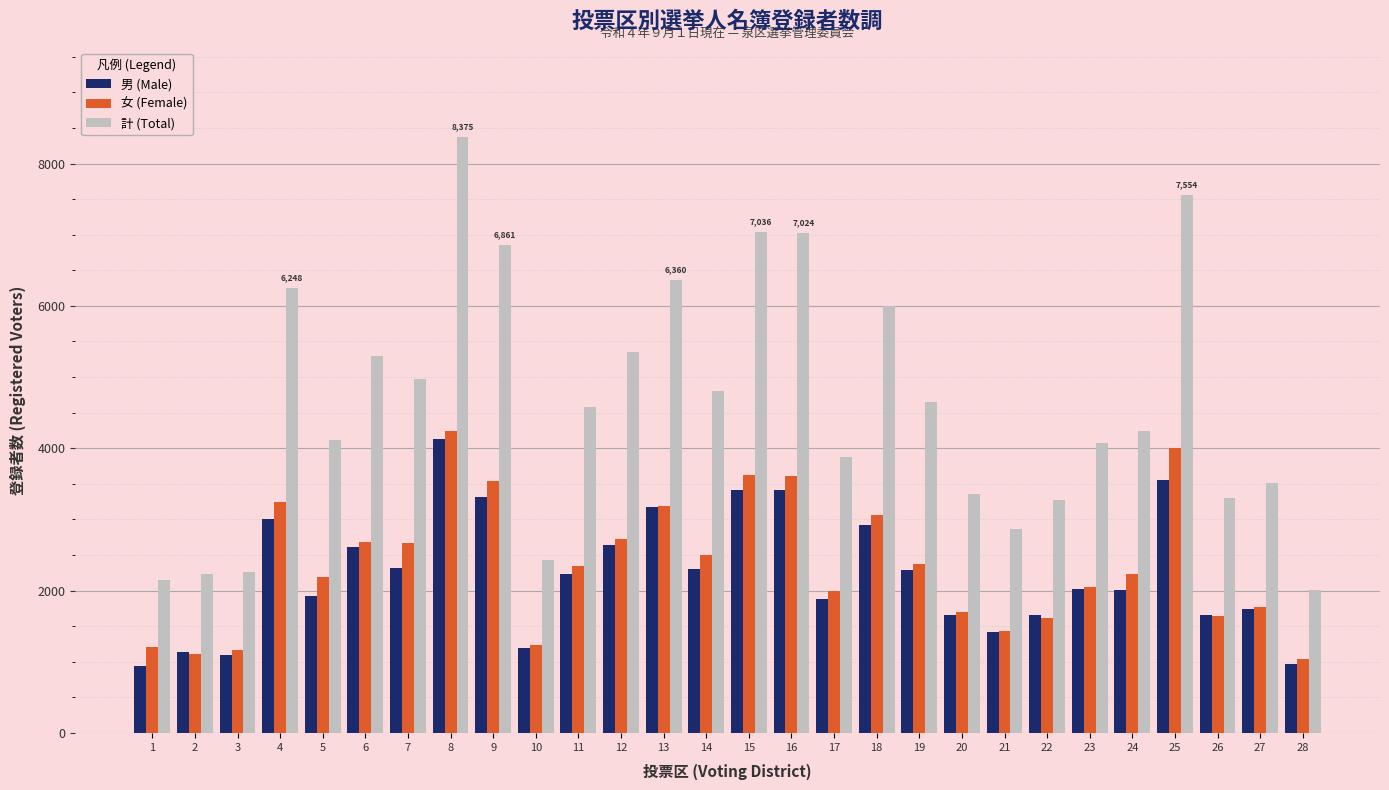

The value of 女 (Female) at 8 is 4245. True or false?

True